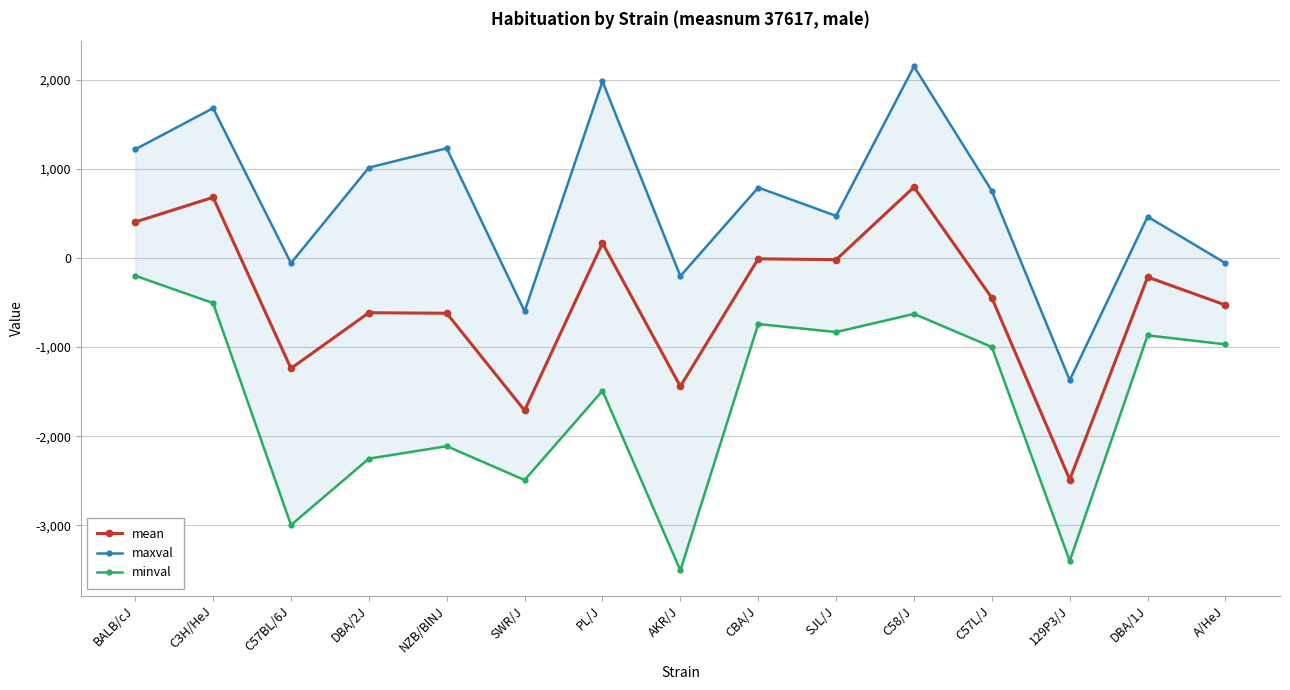

Count the number of categories in the chart.

15